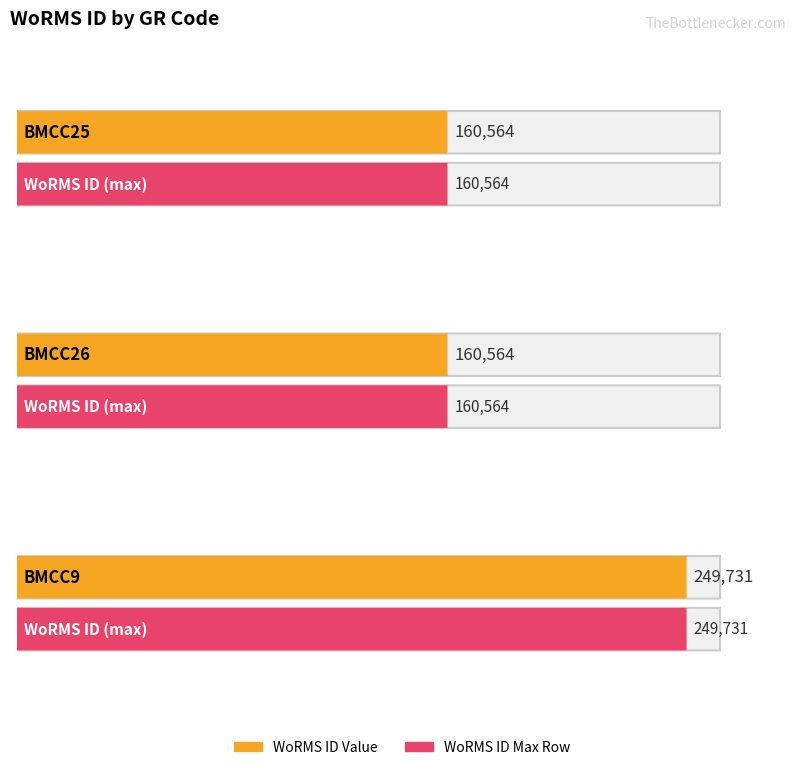

List the labels in order of value, largest first.

BMCC9, BMCC25, BMCC26